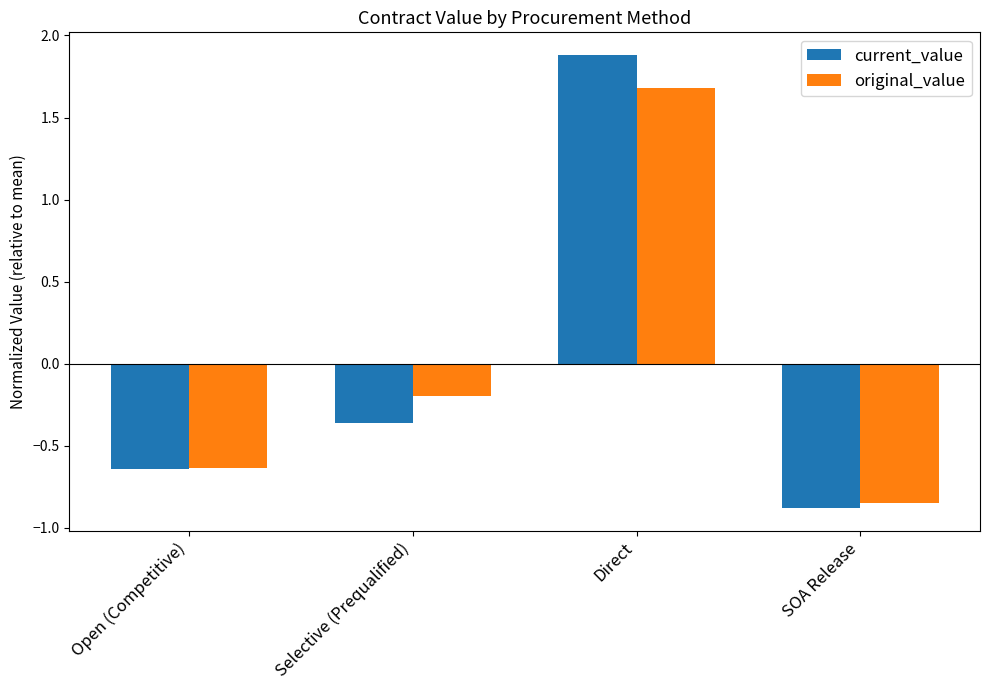

How many values in the current_value series are below 0?

3